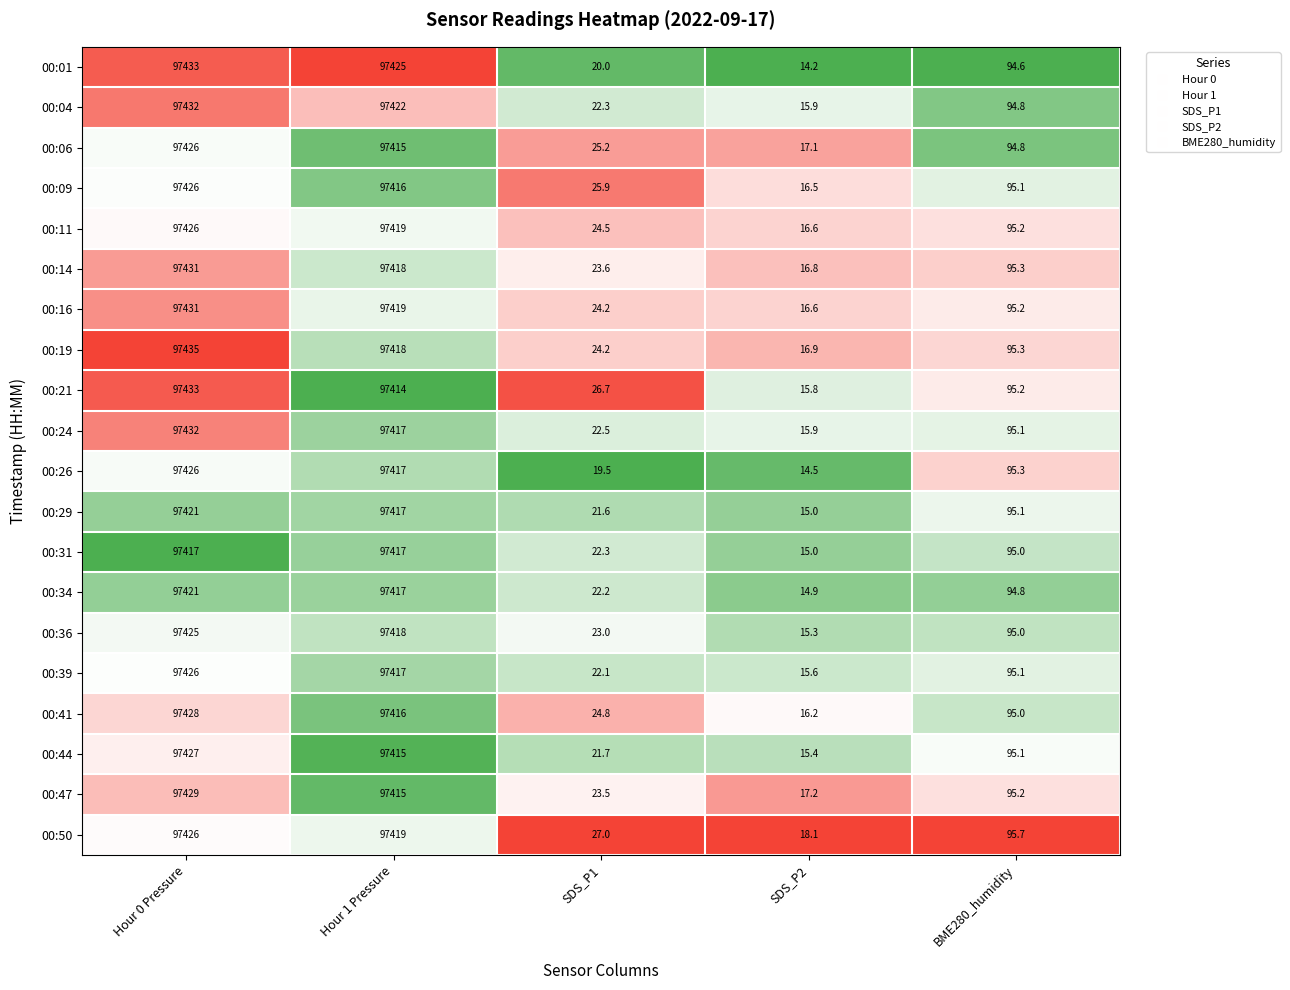

What is the difference between the maximum and minimum values in the 00:09 series?

97409.5